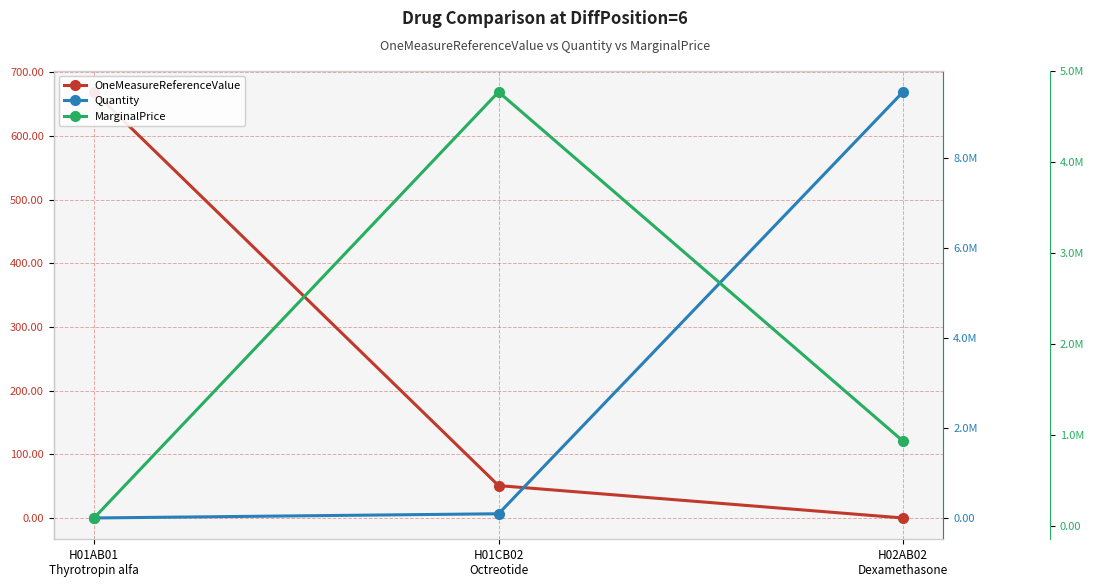

At how many categories does at least one series exceed 8041762?

1